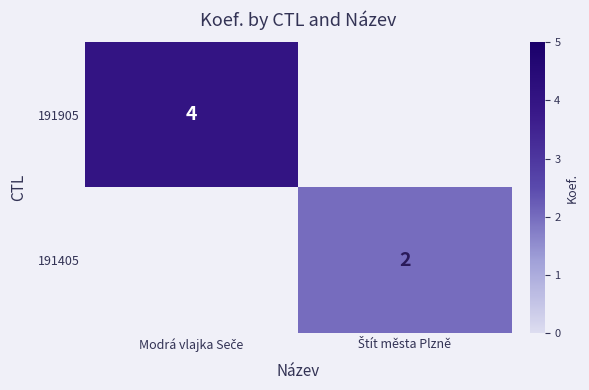

The value of 191905 at Modrá vlajka Seče is 4. True or false?

True